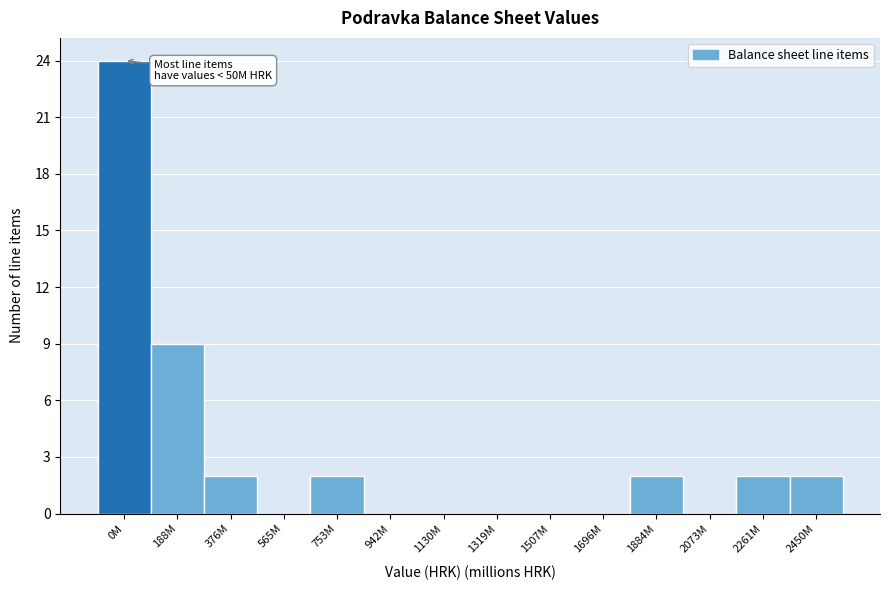

Reading right to left, extract all data points from this chart.

2450M=2	2261M=2	2073M=0	1884M=2	1696M=0	1507M=0	1319M=0	1130M=0	942M=0	753M=2	565M=0	376M=2	188M=9	0M=24